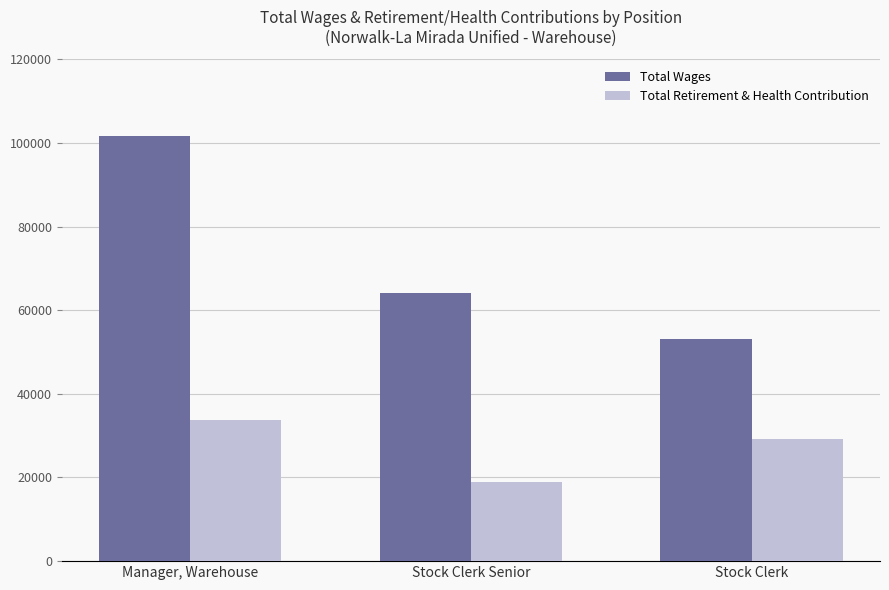

Reading left to right, what are all the values shown in this chart?

Total Wages: 101575	64095	53038
Total Retirement & Health Contribution: 33847	18954	29229